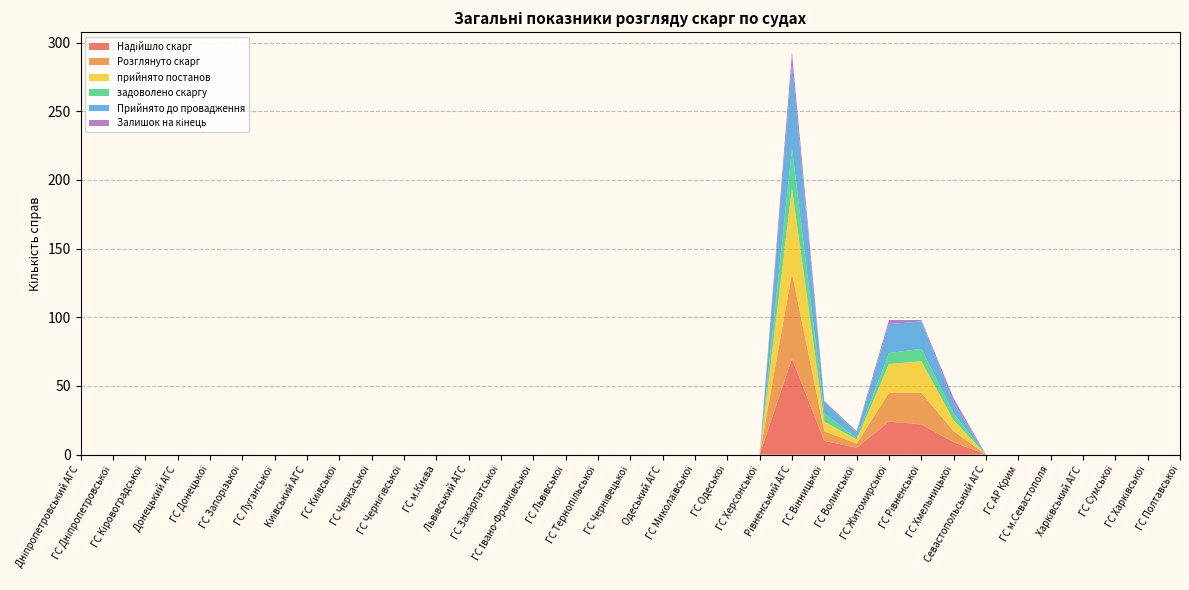

Reading left to right, what are all the values shown in this chart?

Надійшло скарг: 0	0	0	0	0	0	0	0	0	0	0	0	0	0	0	0	0	0	0	0	0	0	70	10	5	24	22	9	0	0	0	0	0	0	0
Розглянуто скарг: 0	0	0	0	0	0	0	0	0	0	0	0	0	0	0	0	0	0	0	0	0	0	62	7	3	21	23	8	0	0	0	0	0	0	0
прийнято постанов: 0	0	0	0	0	0	0	0	0	0	0	0	0	0	0	0	0	0	0	0	0	0	62	7	3	21	23	8	0	0	0	0	0	0	0
задоволено скаргу: 0	0	0	0	0	0	0	0	0	0	0	0	0	0	0	0	0	0	0	0	0	0	29	6	1	8	9	5	0	0	0	0	0	0	0
Прийнято до провадження: 0	0	0	0	0	0	0	0	0	0	0	0	0	0	0	0	0	0	0	0	0	0	61	8	4	21	20	8	0	0	0	0	0	0	0
Залишок на кінець: 0	0	0	0	0	0	0	0	0	0	0	0	0	0	0	0	0	0	0	0	0	0	9	1	1	3	1	3	0	0	0	0	0	0	0